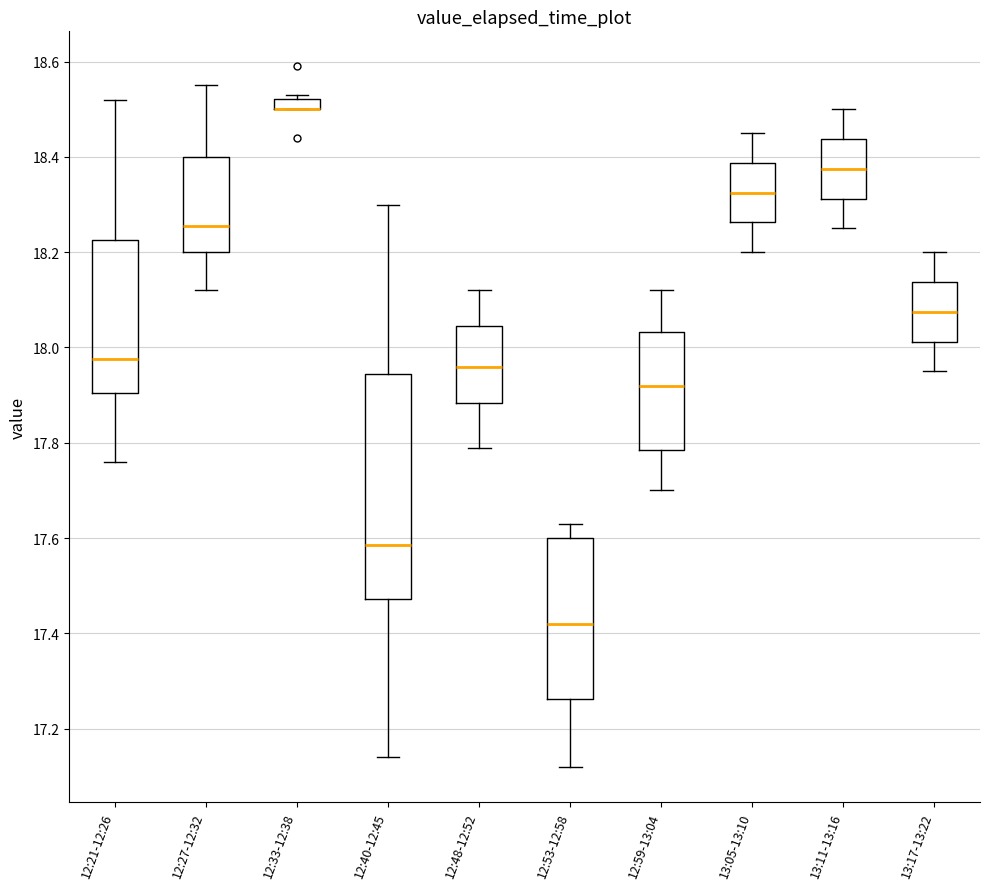

Comparing the boxes themselves (not the whiskers), which one is the tallest?

12:40-12:45